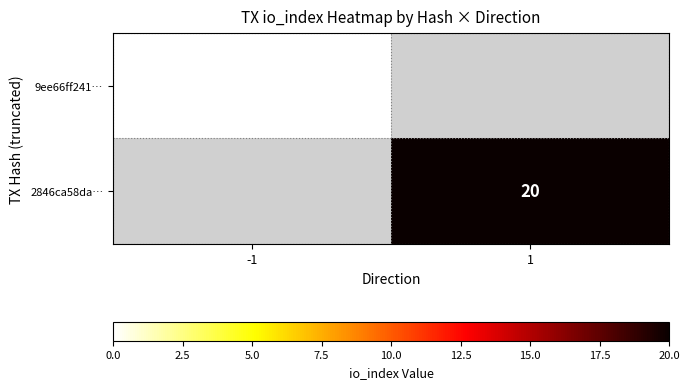

How many series are shown in this chart?

2